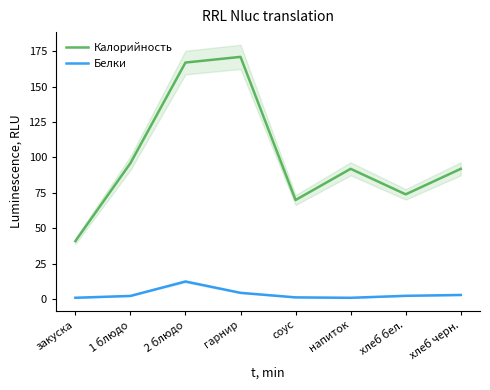

Between 2 блюдо and хлеб бел., which series saw the biggest shift?

Калорийность